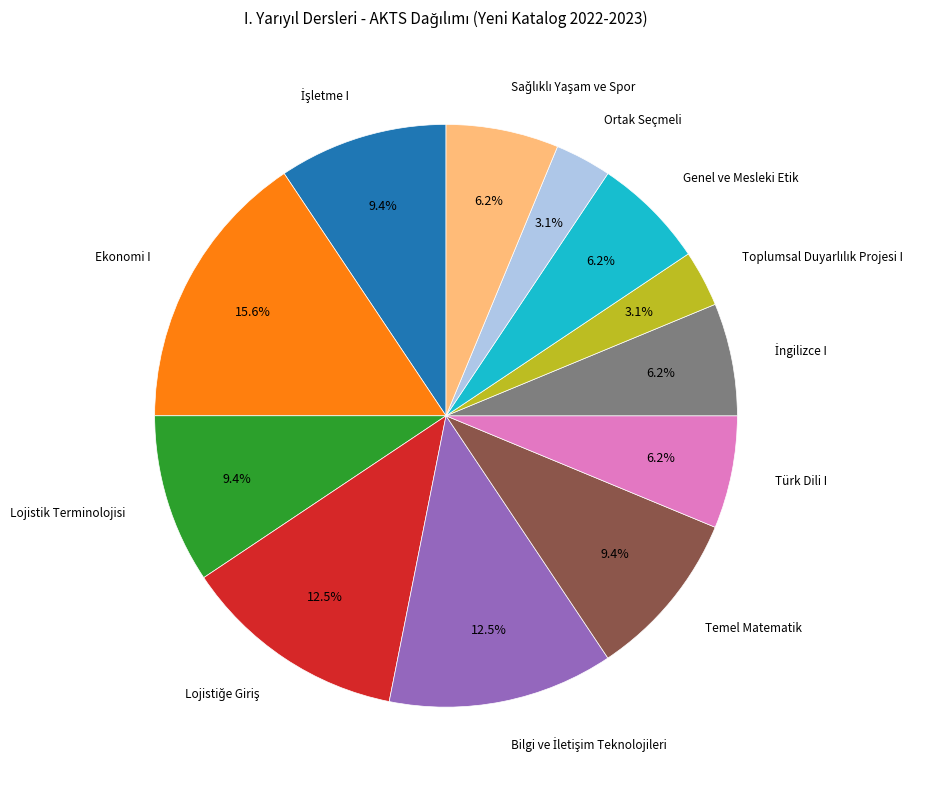

Do Temel Matematik and Lojistik Terminolojisi together represent more than half of the pie?

No